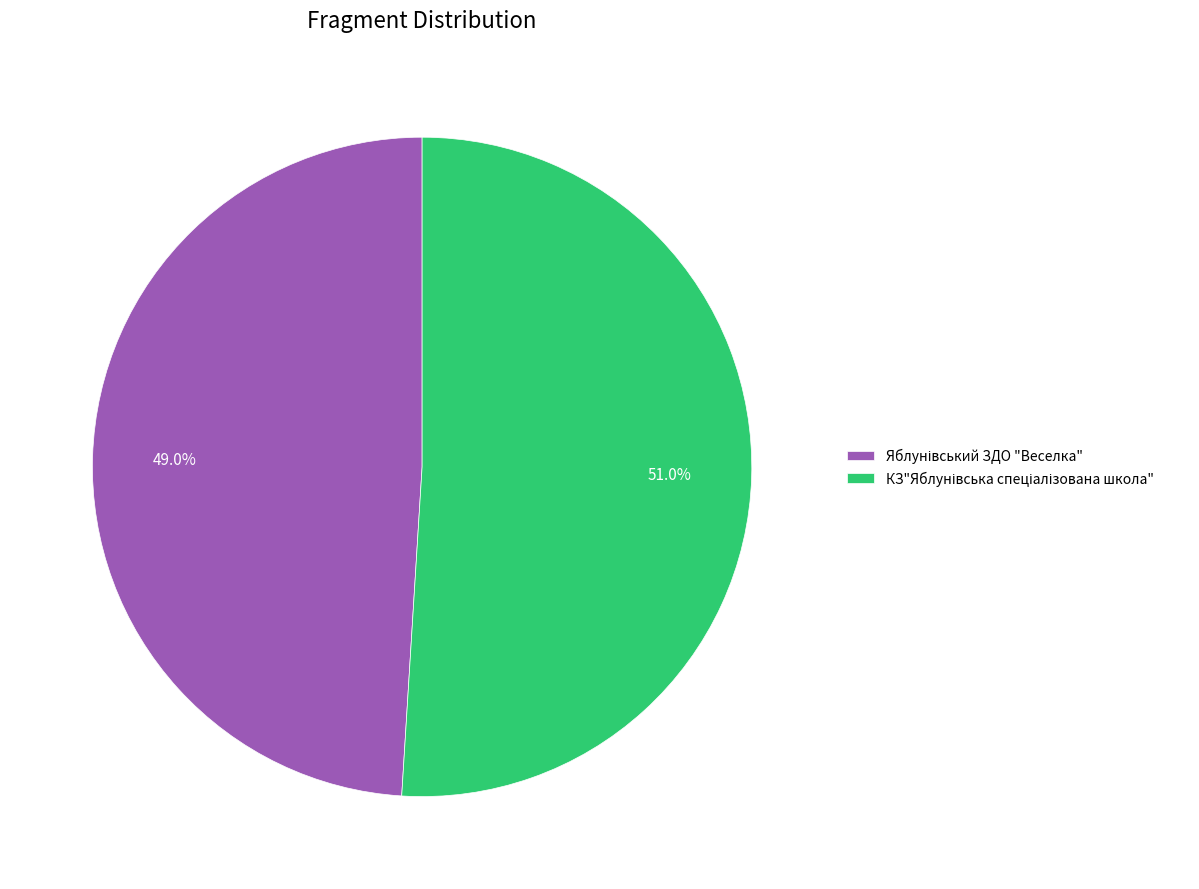

Is there a majority slice in this chart?

Yes